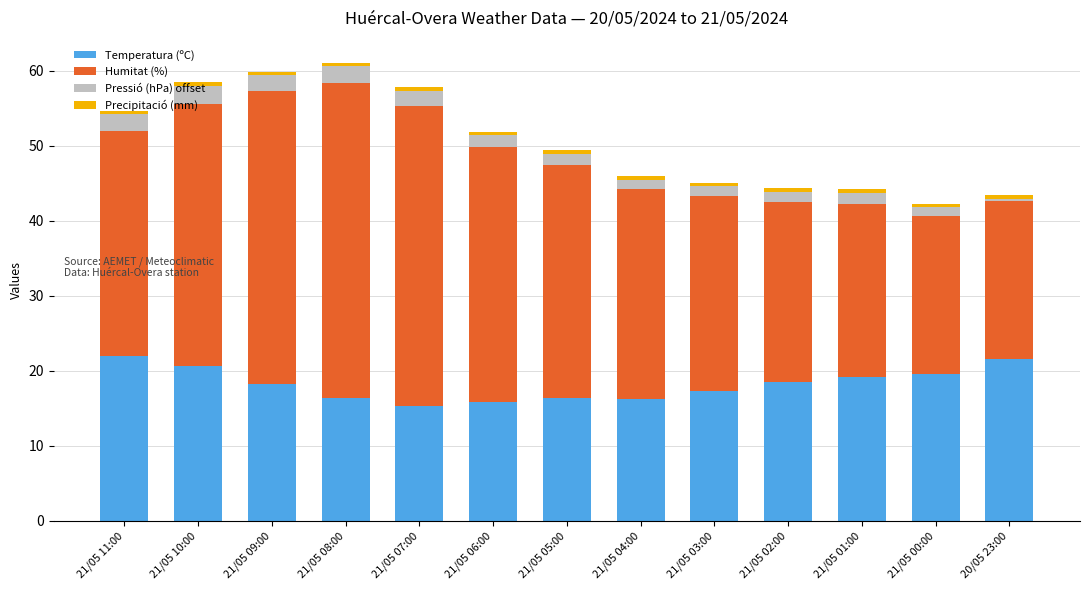

What is the maximum value for Temperatura (ºC)?

22.0